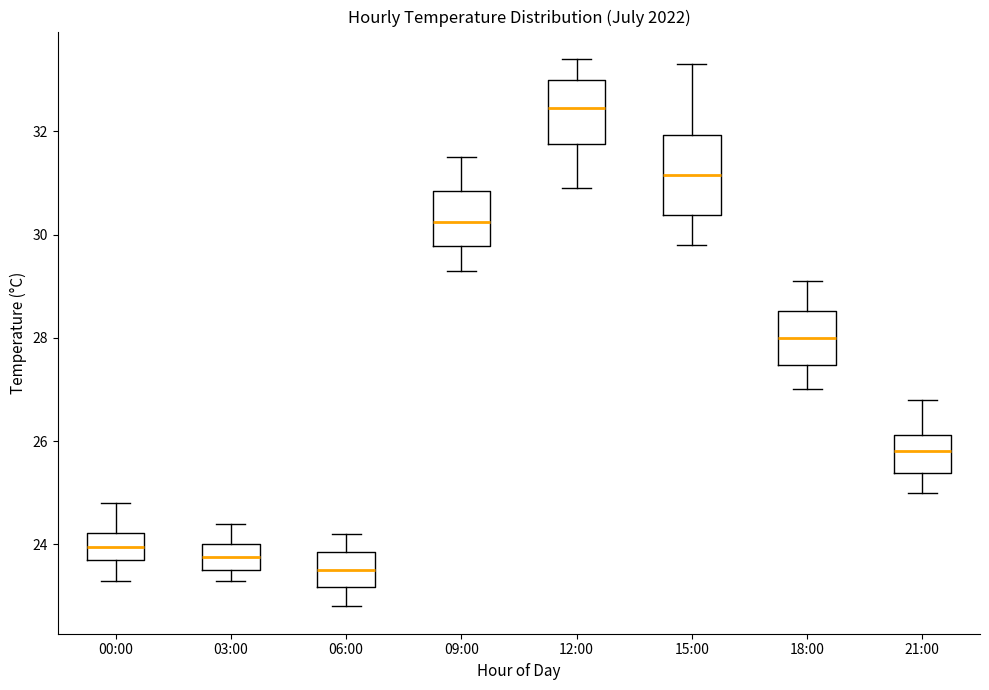

Reading left to right, read every box against the y-axis: the position of its median line, the range the box covers, and the ends of its whiskers. The values are not printed on the chart, so give them approximately, as read against the axis.

00:00: median 24.0, box 23.8 to 24.2, whiskers 23.4 to 24.8
03:00: median 23.8, box 23.6 to 24.0, whiskers 23.4 to 24.4
06:00: median 23.6, box 23.2 to 23.8, whiskers 22.8 to 24.2
09:00: median 30.2, box 29.8 to 30.8, whiskers 29.4 to 31.6
12:00: median 32.4, box 31.8 to 33.0, whiskers 31.0 to 33.4
15:00: median 31.2, box 30.4 to 32.0, whiskers 29.8 to 33.4
18:00: median 28.0, box 27.4 to 28.6, whiskers 27.0 to 29.2
21:00: median 25.8, box 25.4 to 26.2, whiskers 25.0 to 26.8